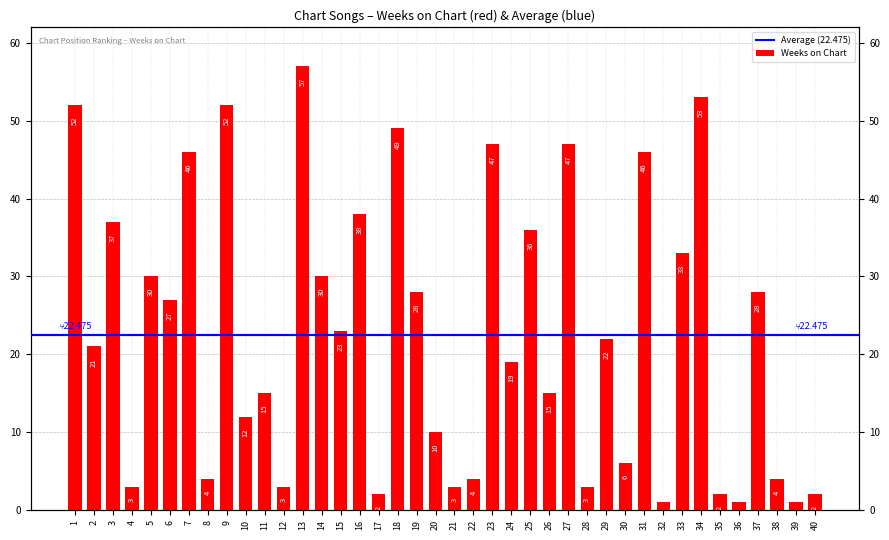

What is the maximum value shown in the chart?

57